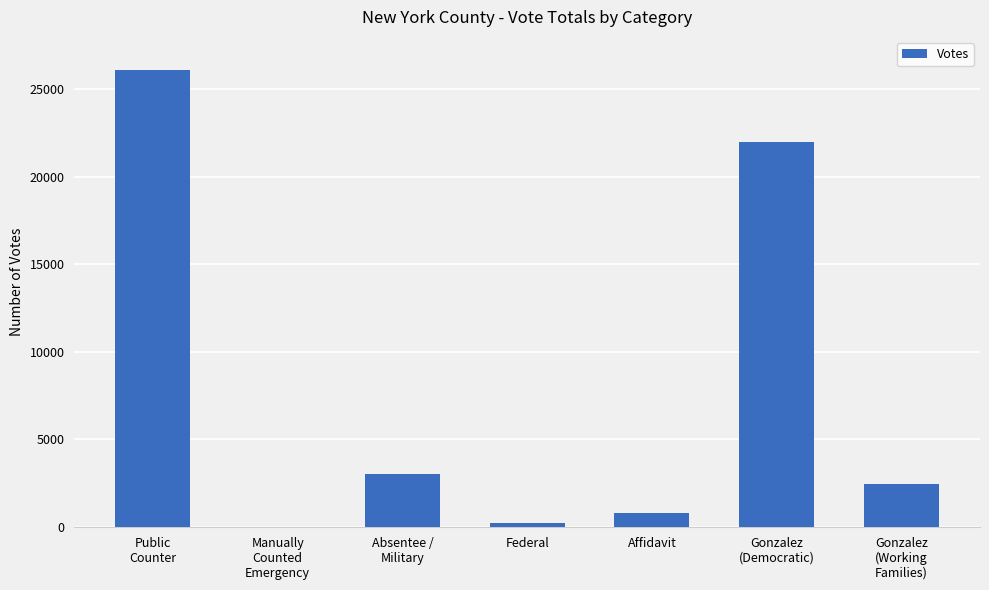

What is the greatest value displayed?

26094